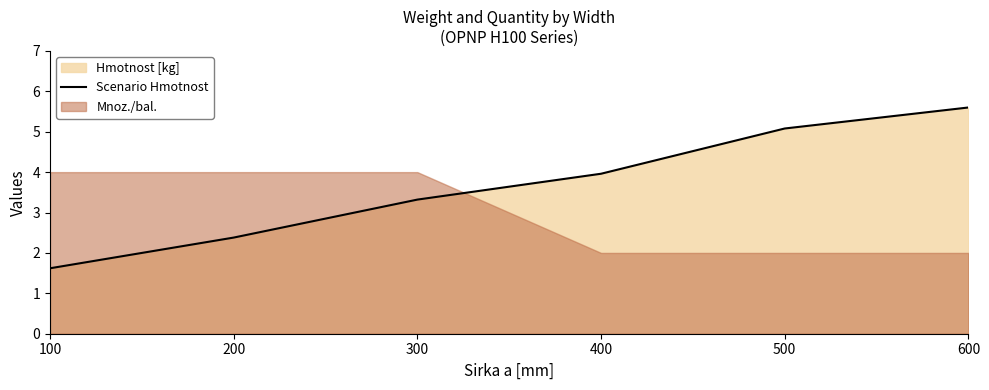

At which label does Scenario Hmotnost first exceed 3?

300